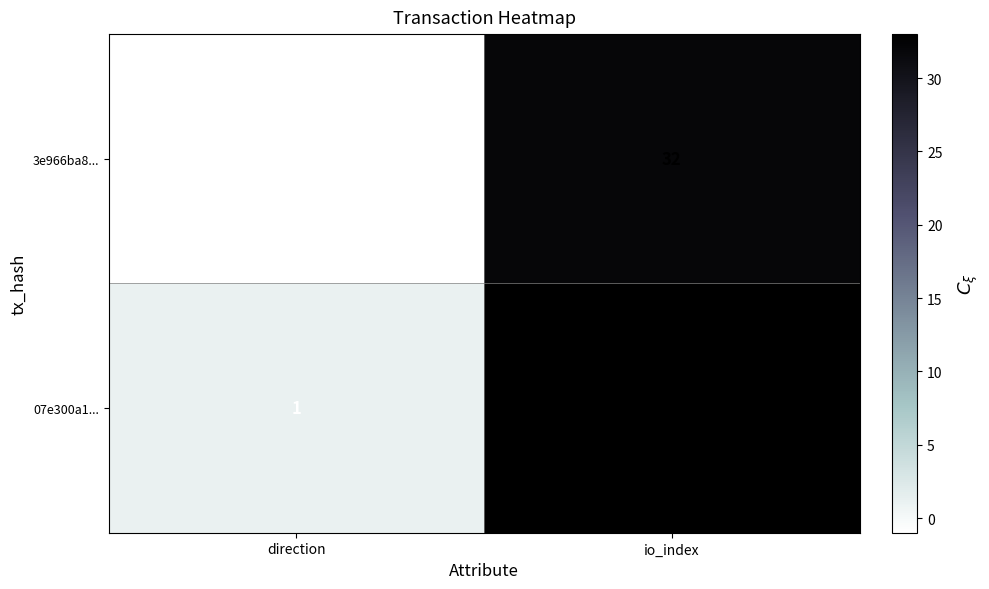

Reading left to right, transcribe all the data shown in this chart.

3e966ba8...: -1	32
07e300a1...: 1	33